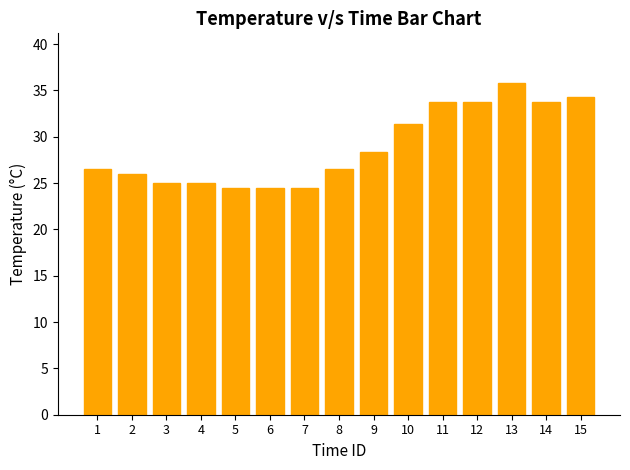

Are the bars grouped side by side (vs. stacked)?

No